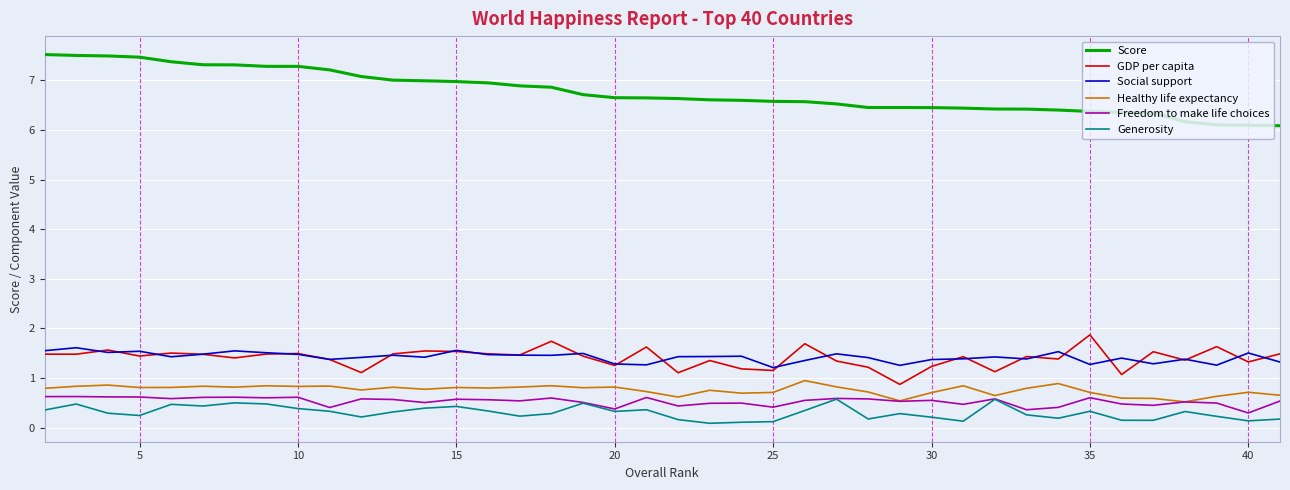

What is the sum of all Score values?

270.7